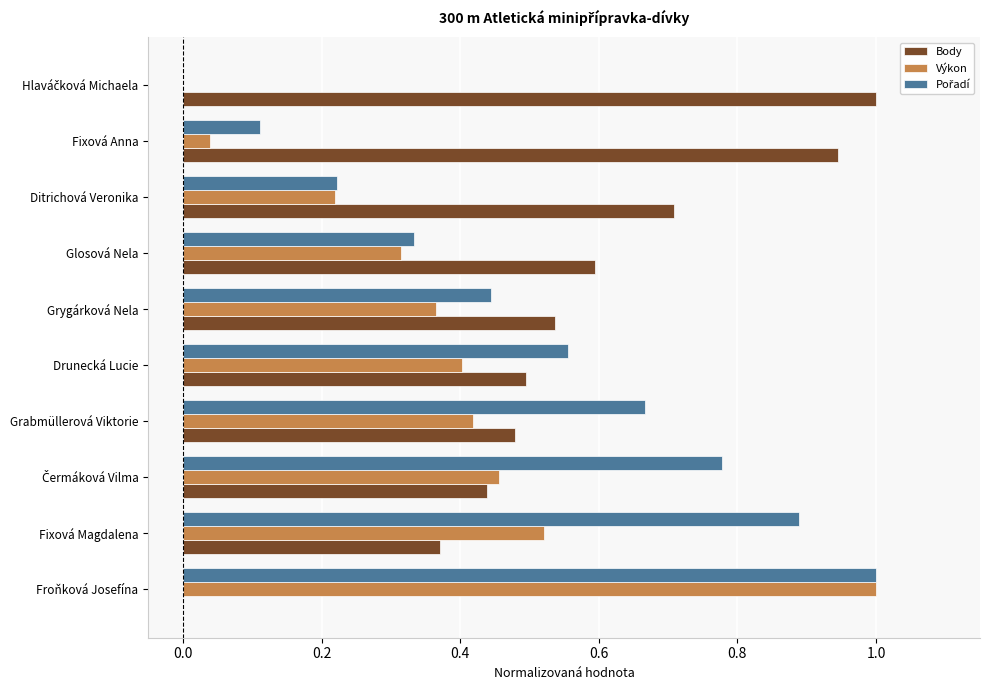

Which series has the largest total across all categories?

Body